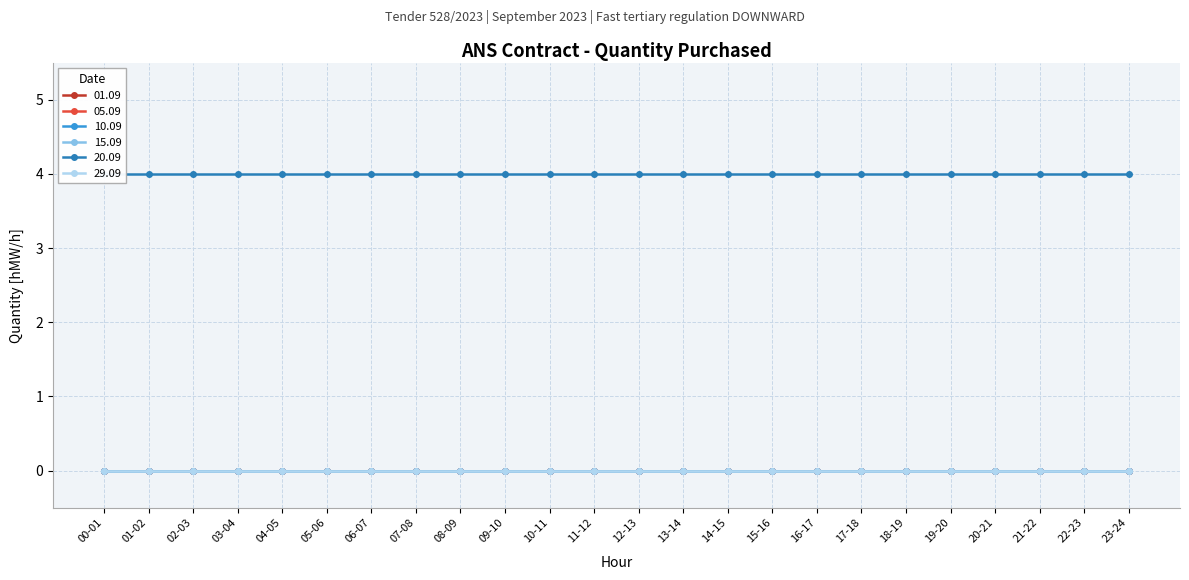

True or false: 15.09 and 05.09 cross at least once.

False